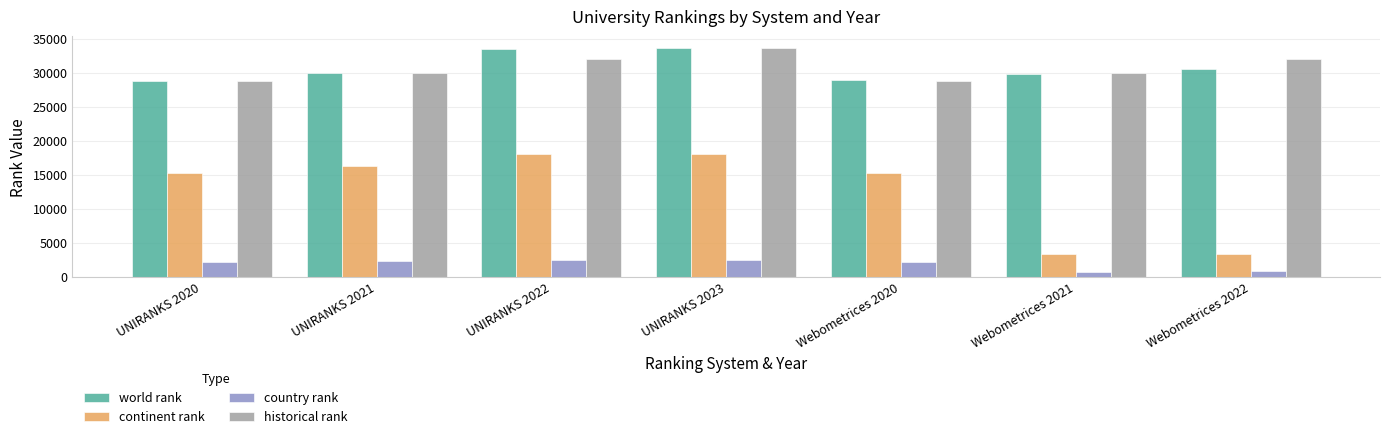

True or false: continent rank has a value of 18136.0 at UNIRANKS 2023.

True